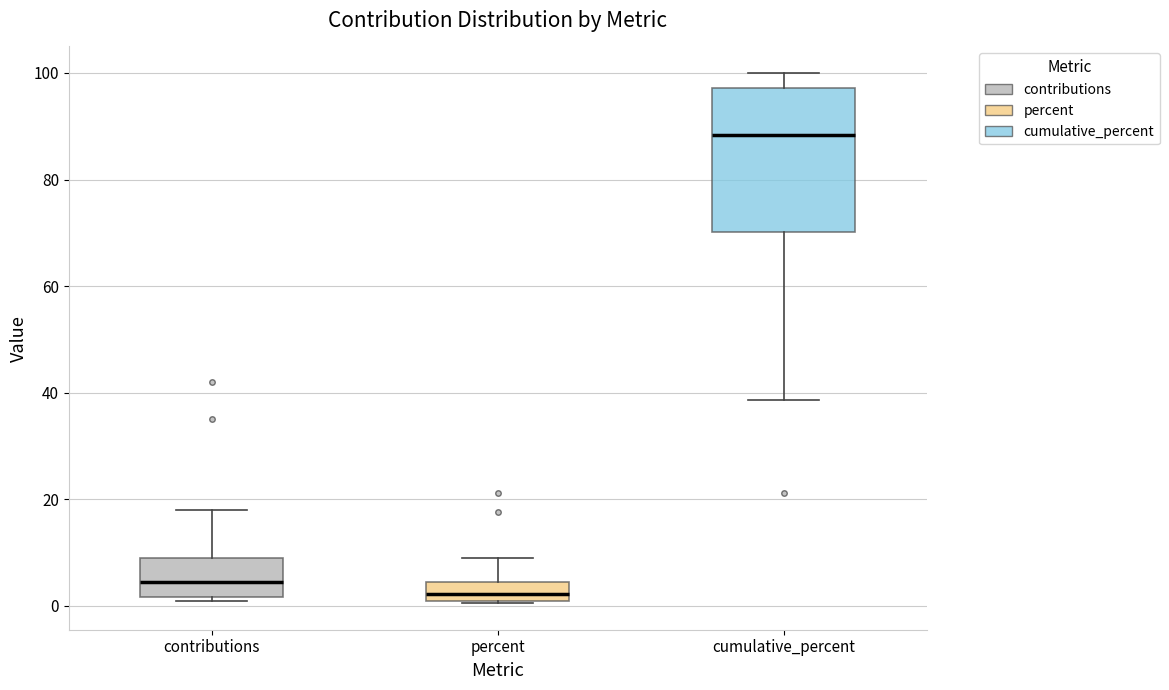

Reading left to right, transcribe this box plot: for each box, give where its median line is, the range the box spans, and where its two whiskers end, as read against the y-axis. The values are not printed on the chart, so give them approximately, as read against the axis.

contributions: median 4, box 2 to 10, whiskers 2 (just below the box's lower edge) to 18
percent: median 2, box 0 to 4, whiskers 0 to 10
cumulative_percent: median 88, box 70 to 98, whiskers 38 to 100